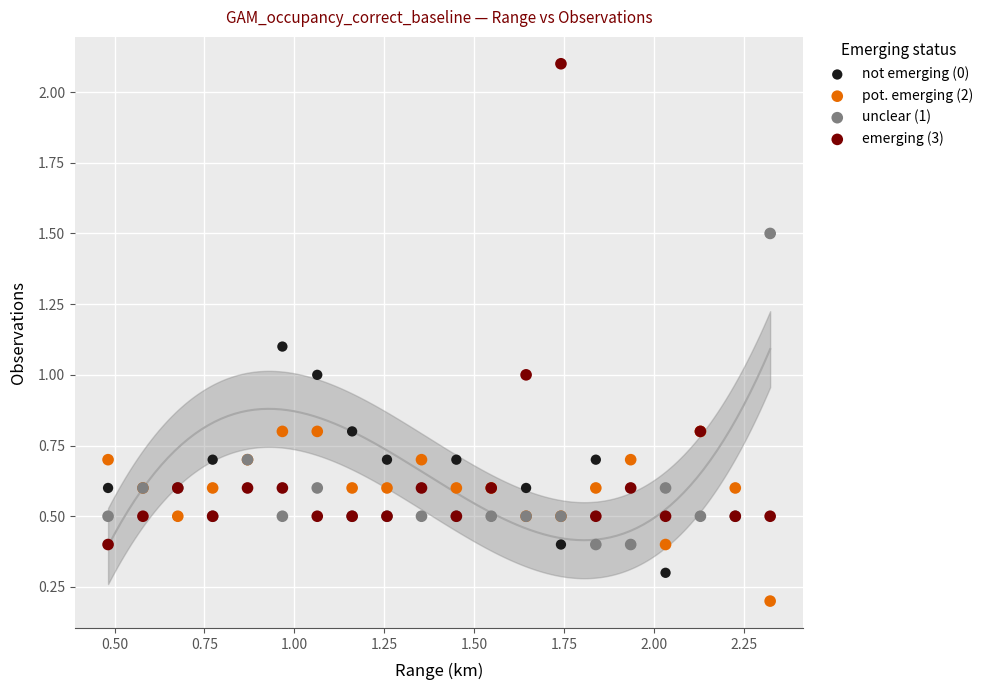

In the not emerging (0) series, what Y value is closest to 0?

0.3